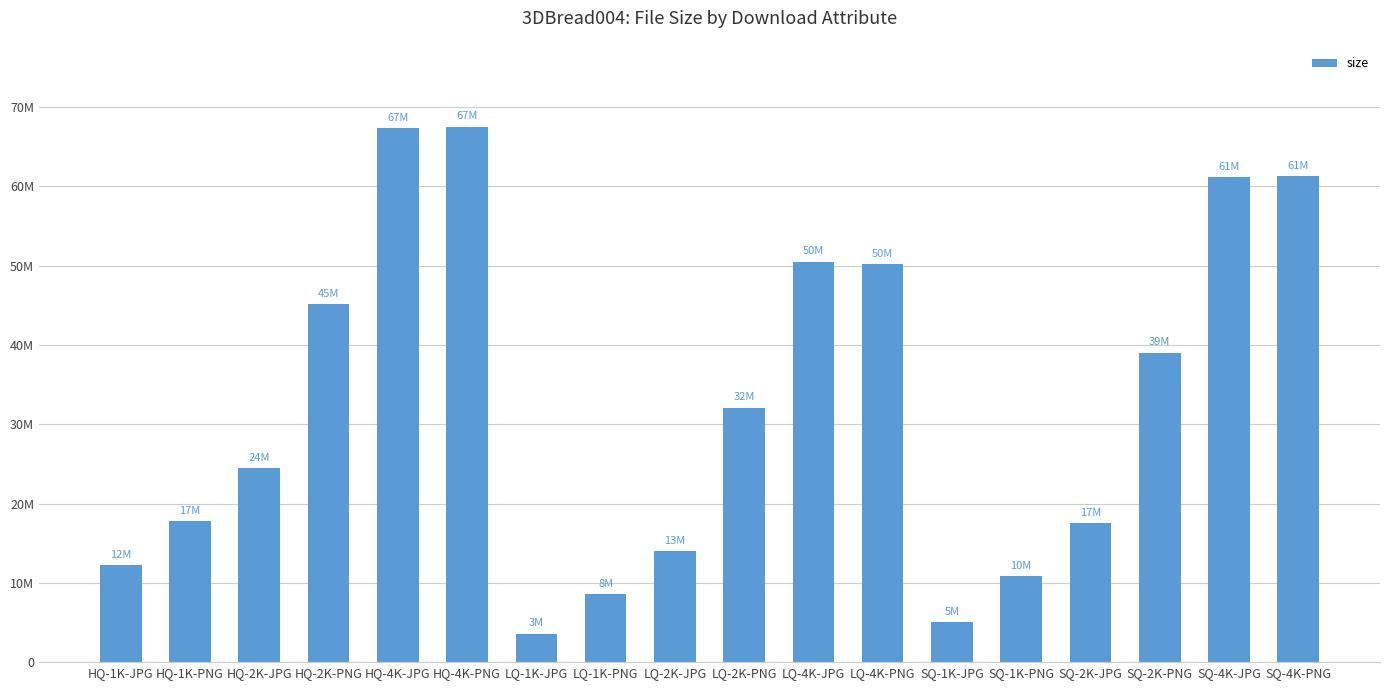

Are the bars horizontal?

No